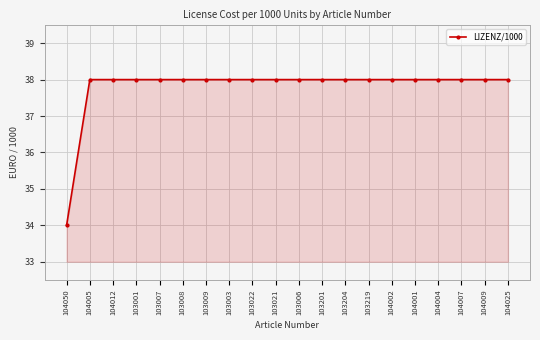

Reading left to right, what are all the values shown in this chart?

34	38	38	38	38	38	38	38	38	38	38	38	38	38	38	38	38	38	38	38